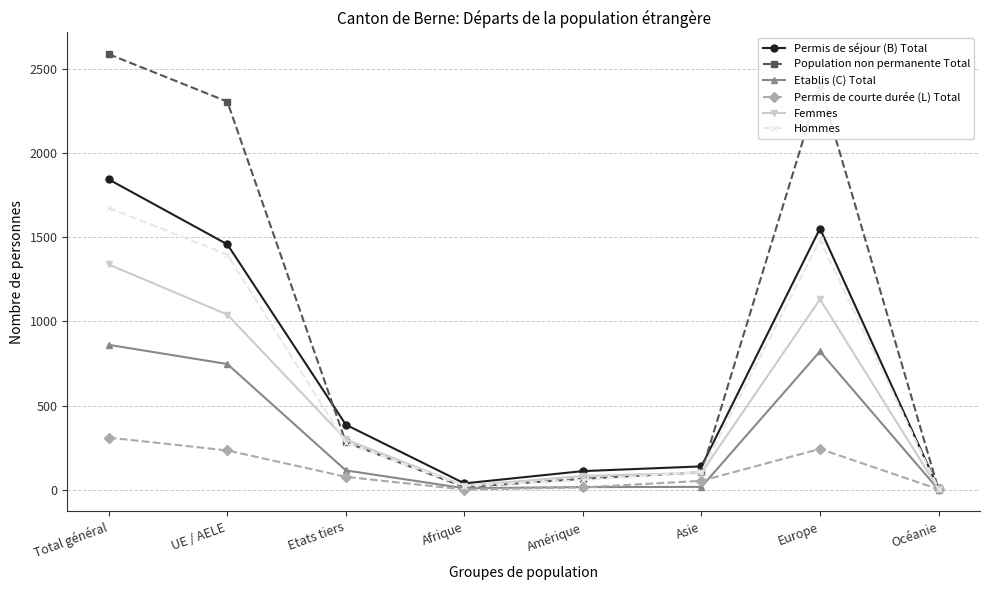

What is the difference between the Permis de courte durée (L) Total values at Asie and Afrique?

52